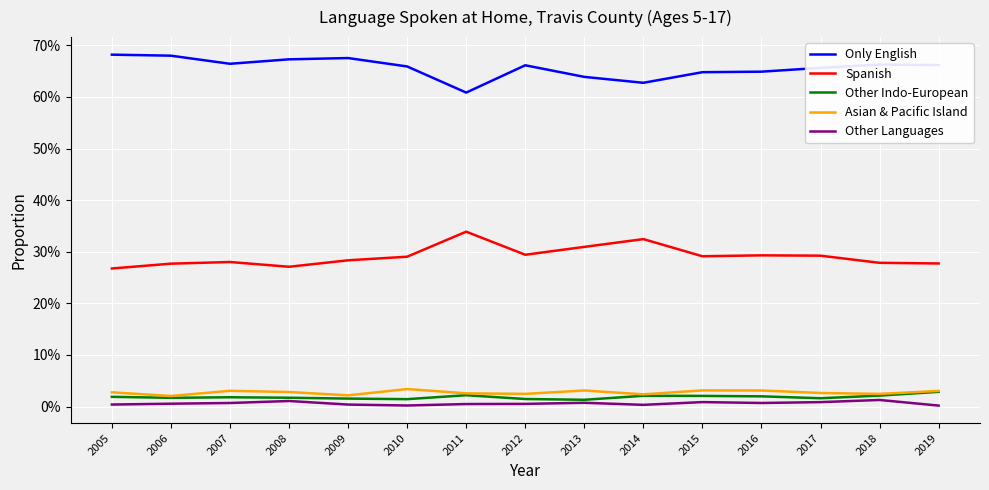

How many interior local peaks does the Asian & Pacific Island series have?

4